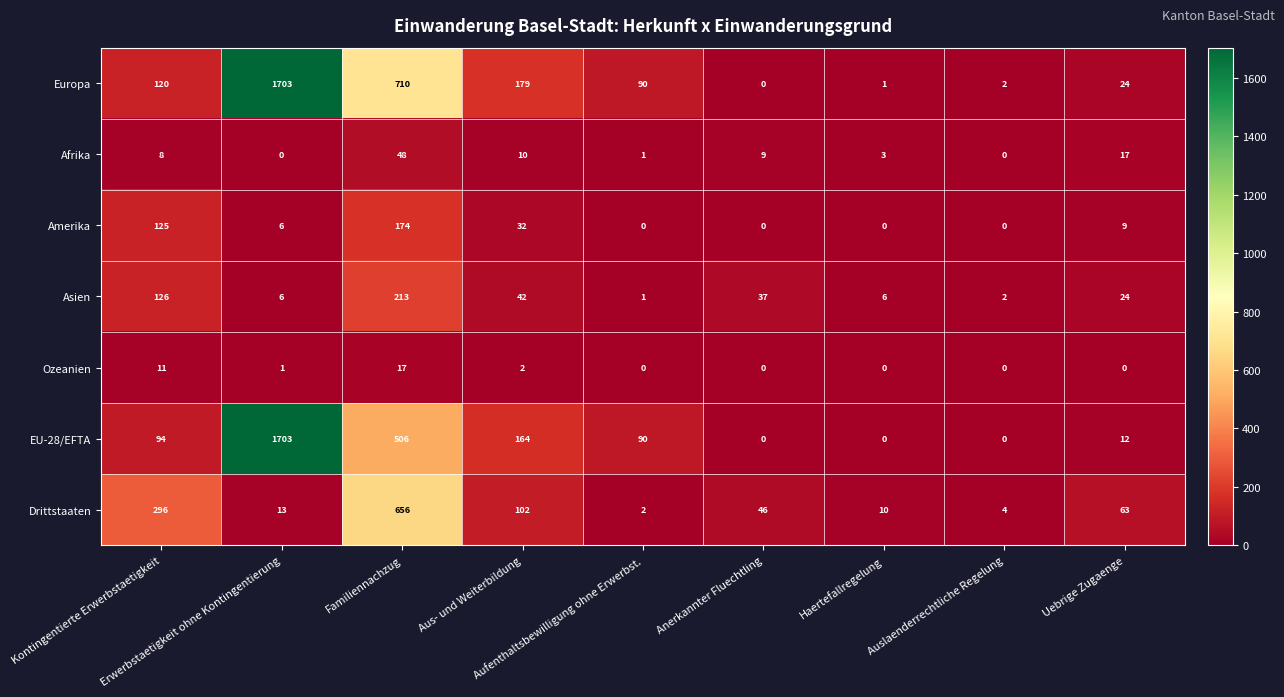

What is the maximum value for EU-28/EFTA?

1703